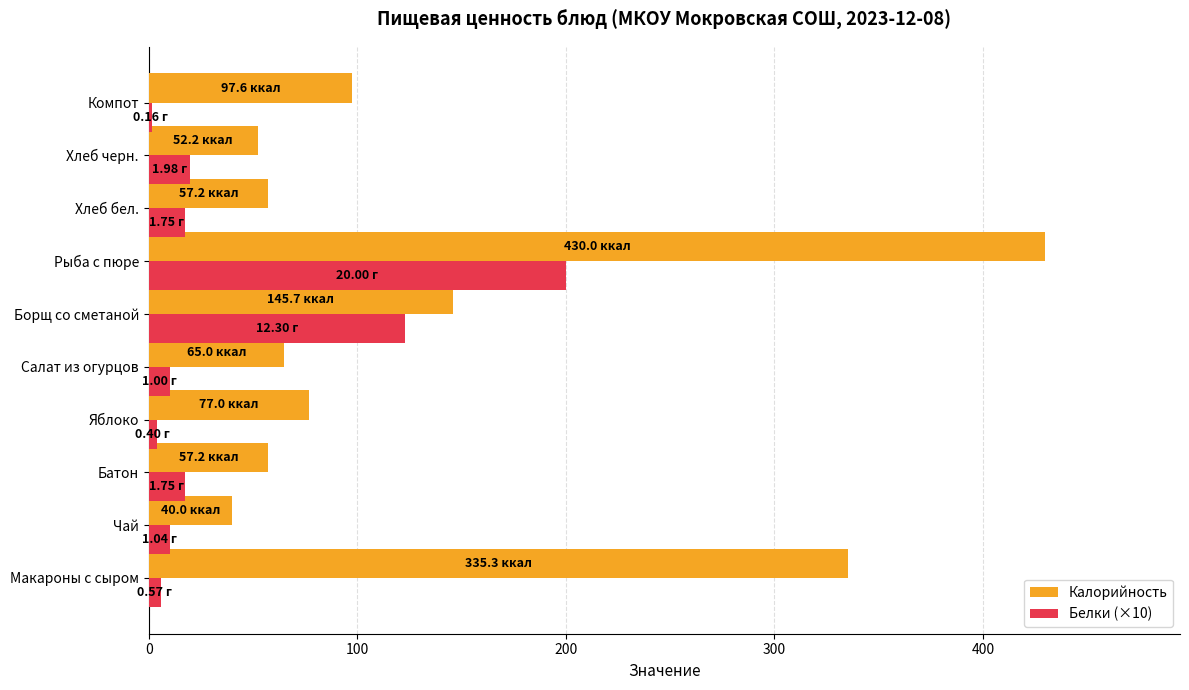

How many data points in Белки (×10) are less than 17?

5